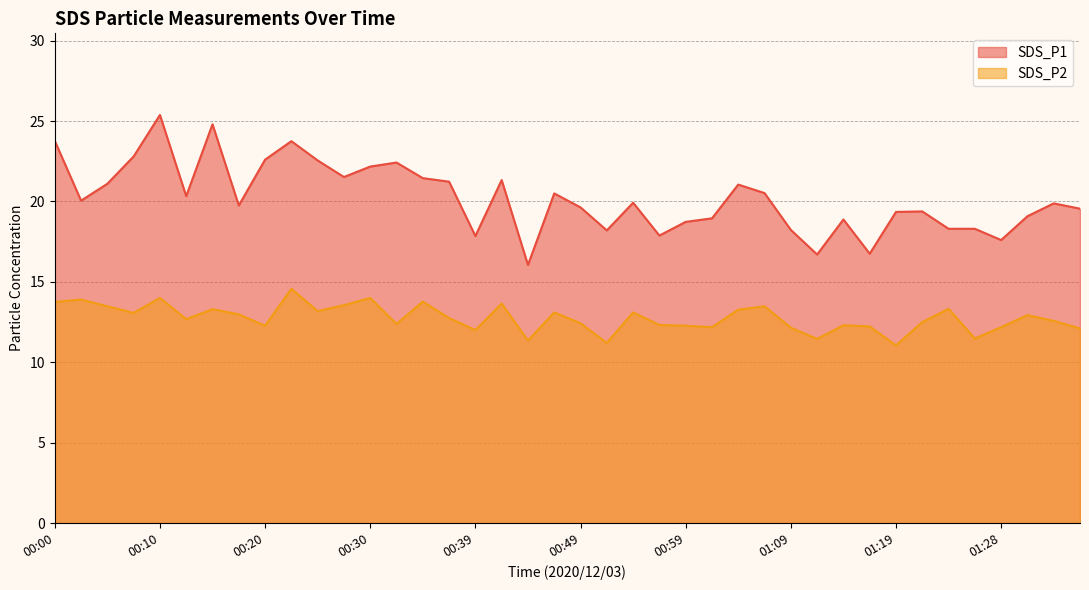

What is the sum of all SDS_P1 values?

808.3